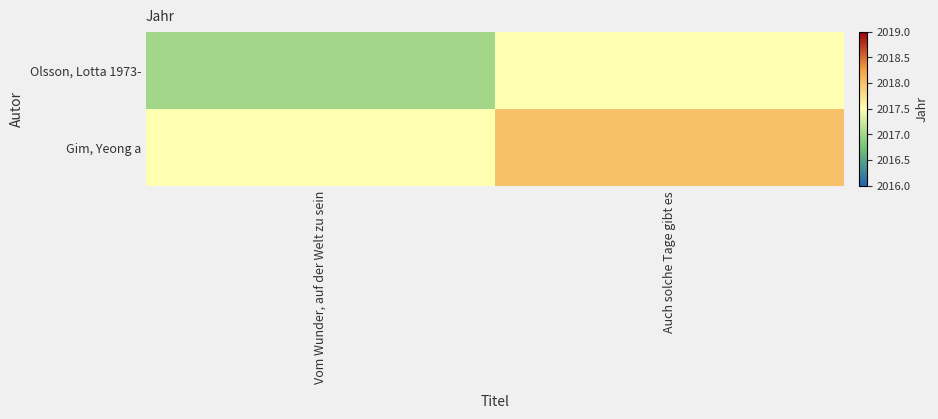

How many series are shown in this chart?

2